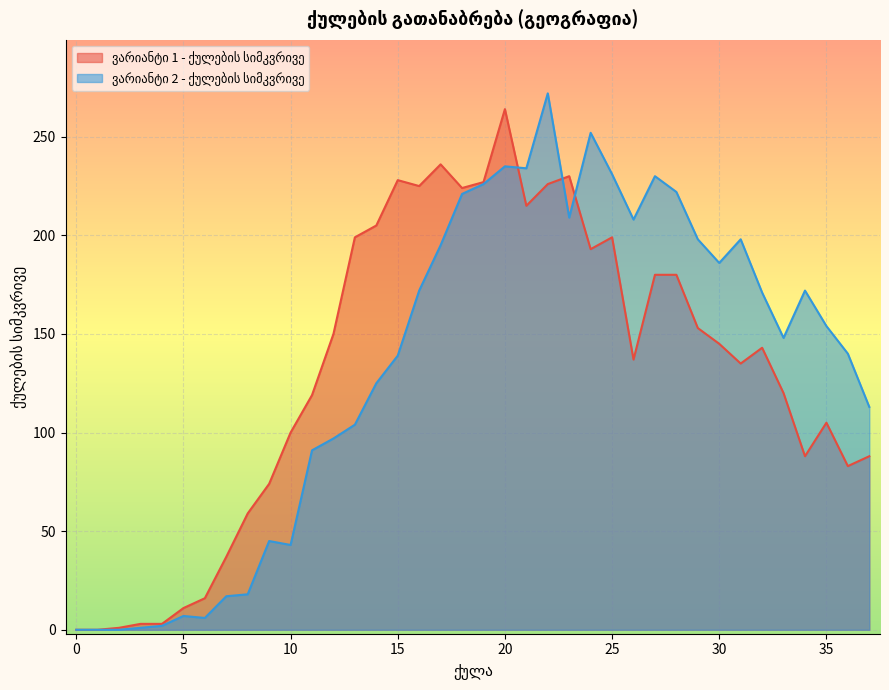

What is the difference between the second highest and second lowest values in the ვარიანტი 1 - ქულების სიმკვრივე series?

236